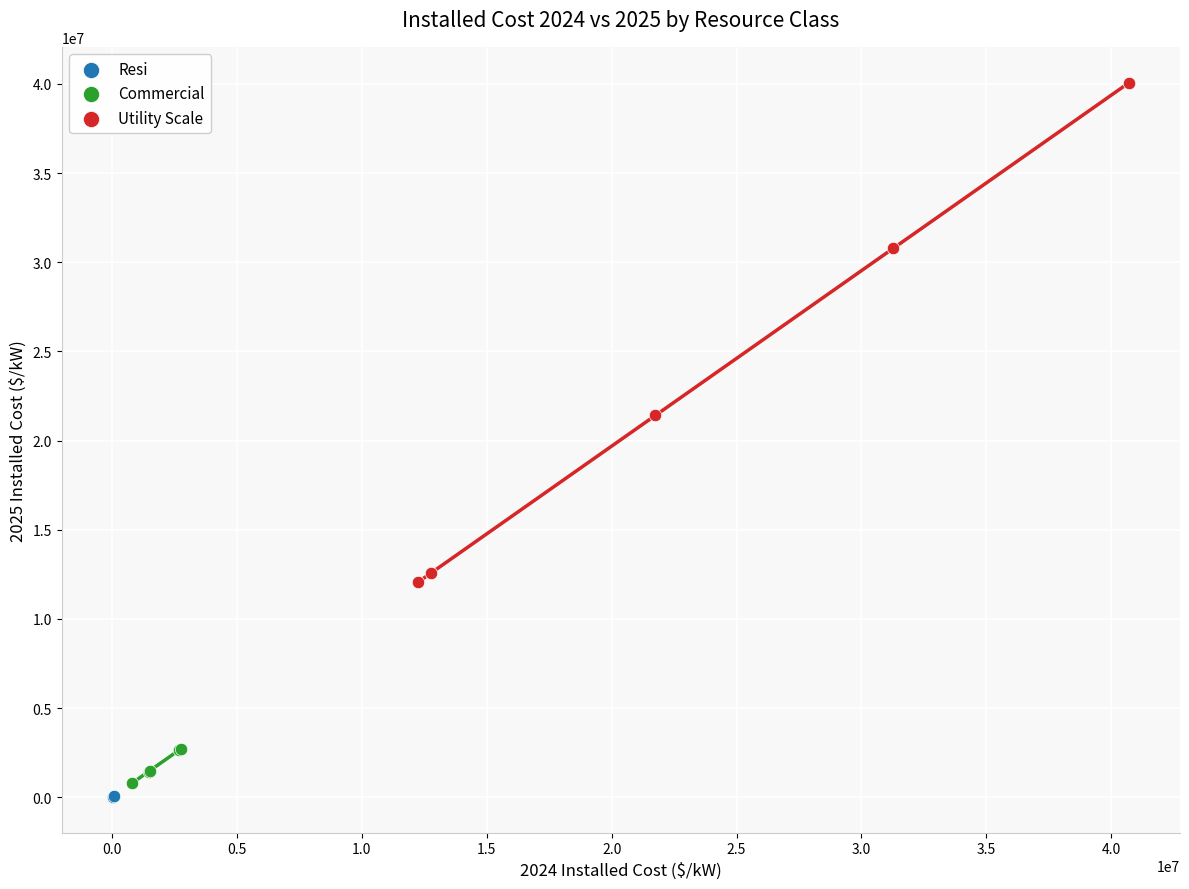

What are all the series names shown in the legend?

Resi, Commercial, Utility Scale